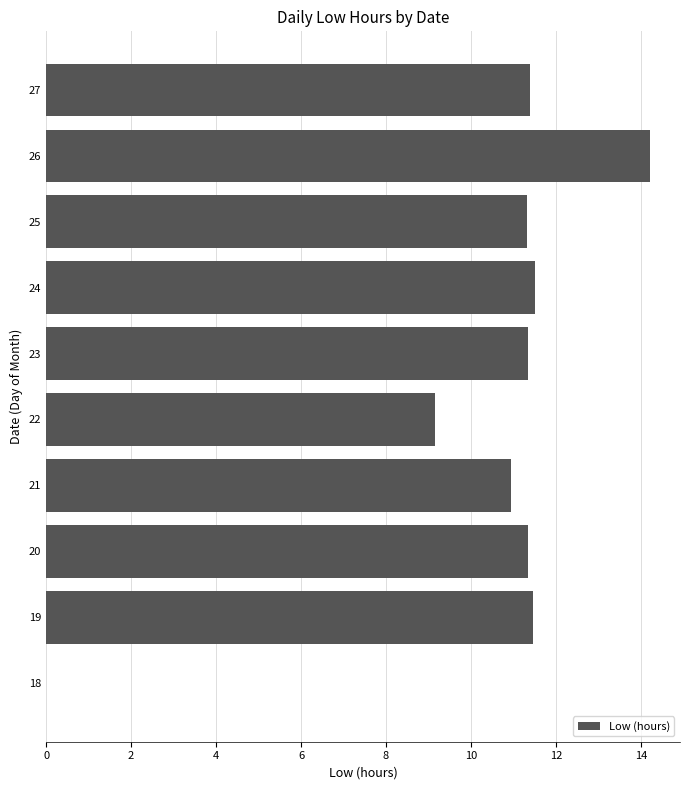

The value at 27 is 11.4. True or false?

True